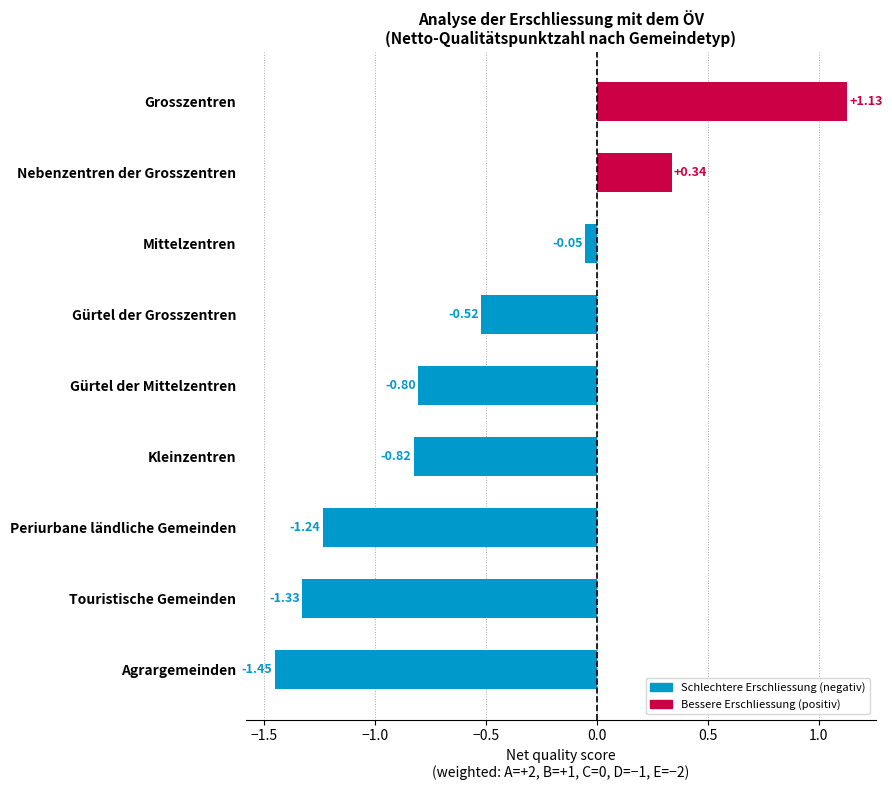

What is the difference between the values at Kleinzentren and Nebenzentren der Grosszentren?

1.2